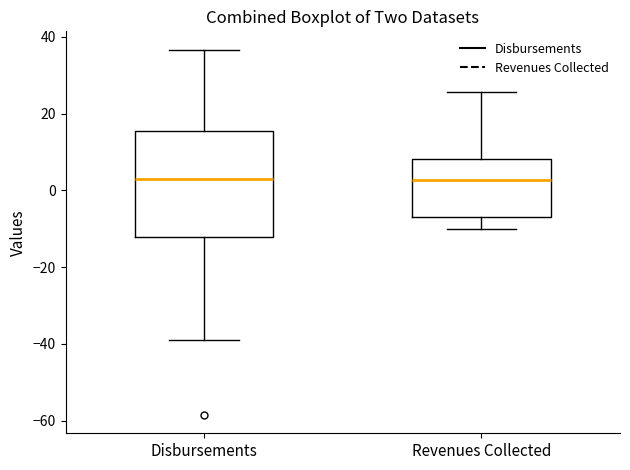

Which box is the tallest, from its lower edge to its upper edge?

Disbursements